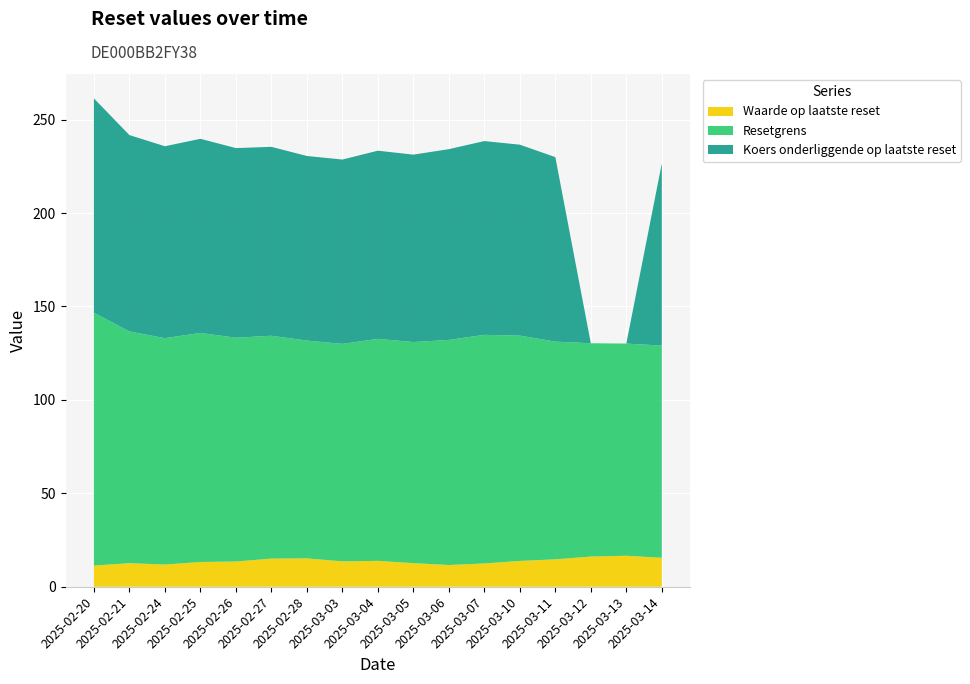

What is the highest value of the Waarde op laatste reset series?

16.6